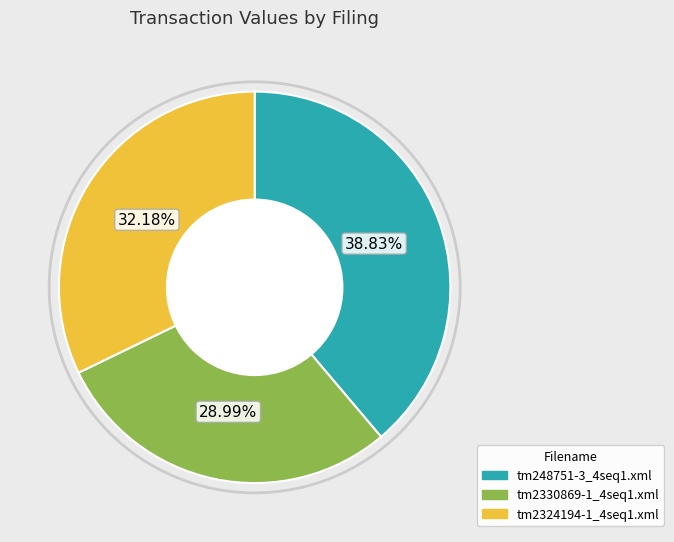

What is the total percentage of tm248751-3_4seq1.xml and tm2330869-1_4seq1.xml?

67.8%